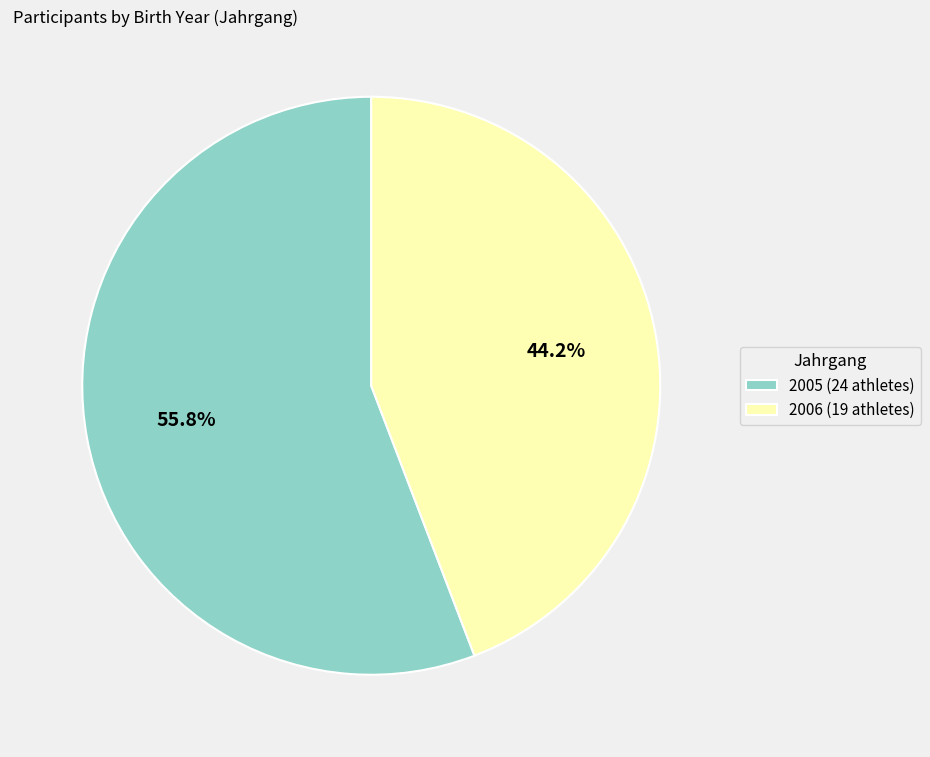

Combined, do 2005 and 2006 account for over 50%?

Yes